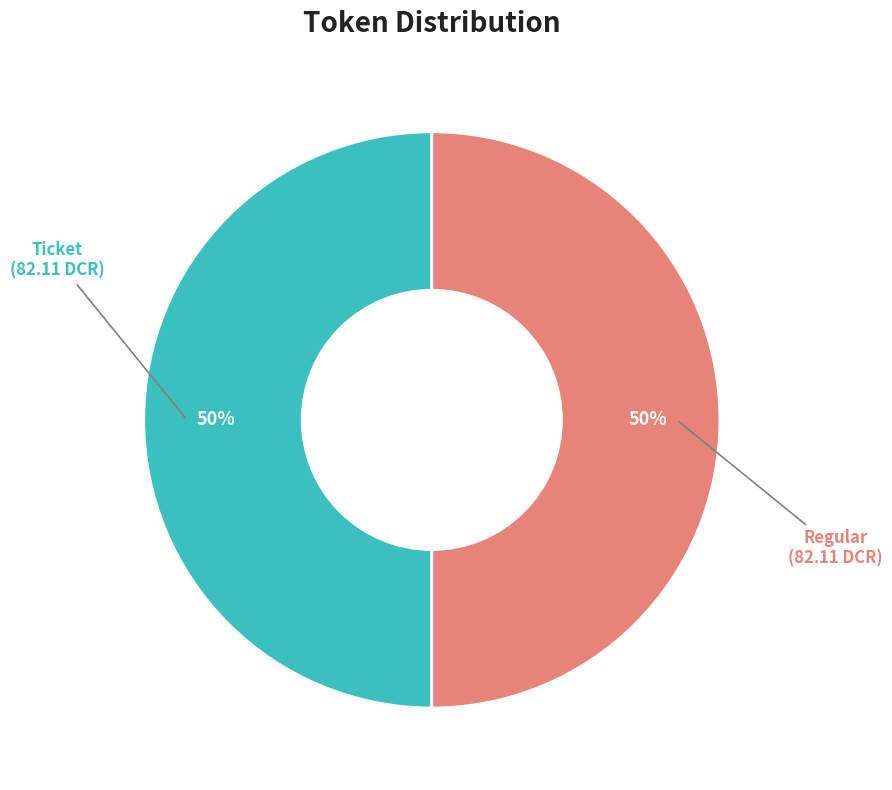

To the nearest percent, what is the average slice percentage?

50%